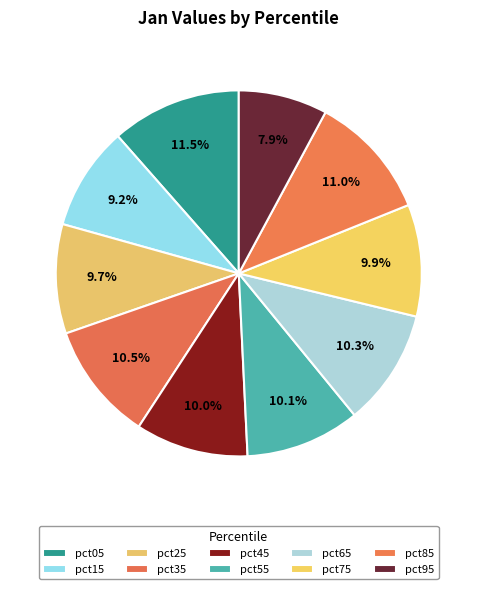

How many slices are in this pie chart?

10